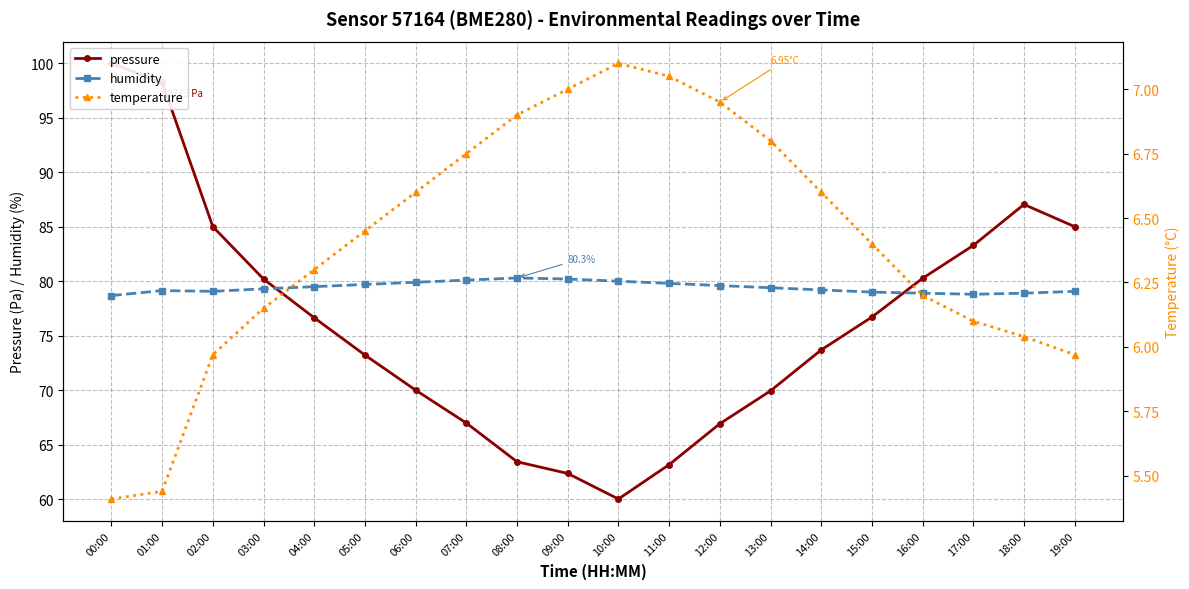

Reading left to right, what are all the values shown in this chart?

pressure: 100.0	98.3	85.0	80.2	76.6	73.2	70.0	67.0	63.4	62.3	60.0	63.2	66.9	69.9	73.7	76.7	80.3	83.3	87.0	85.0
humidity: 78.7	79.1	79.1	79.3	79.5	79.7	79.9	80.1	80.3	80.2	80.0	79.8	79.6	79.4	79.2	79.0	78.9	78.8	78.9	79.1
temperature: 5.4	5.4	6.0	6.2	6.3	6.5	6.6	6.8	6.9	7.0	7.1	7.0	7.0	6.8	6.6	6.4	6.2	6.1	6.0	6.0